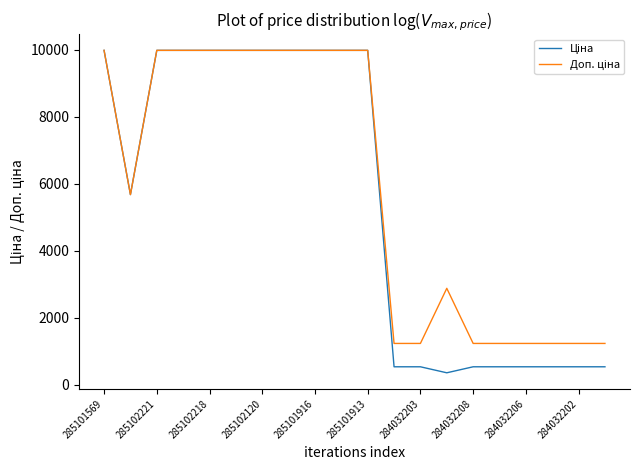

What is the maximum value shown in the chart?

9975.0